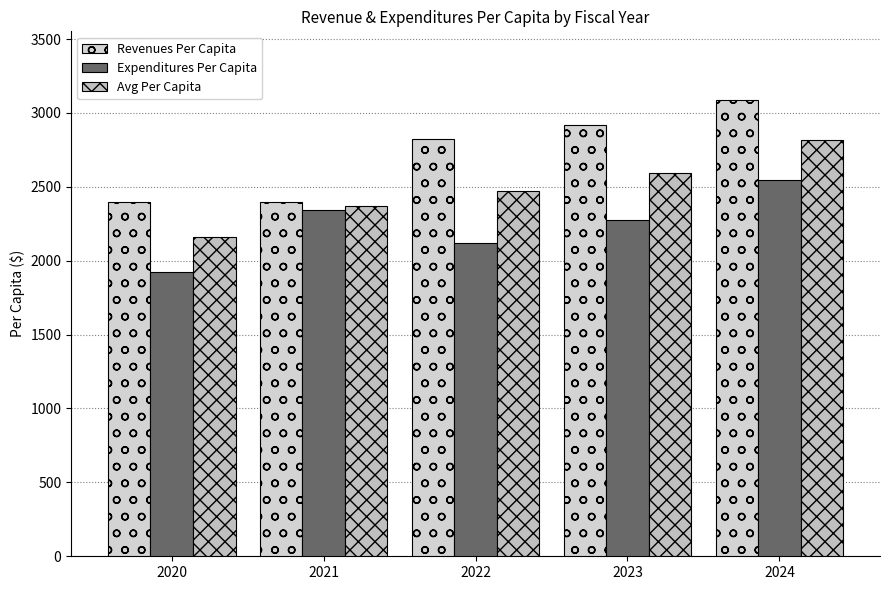

List the series in order of their peak value, highest first.

Revenues Per Capita, Avg Per Capita, Expenditures Per Capita